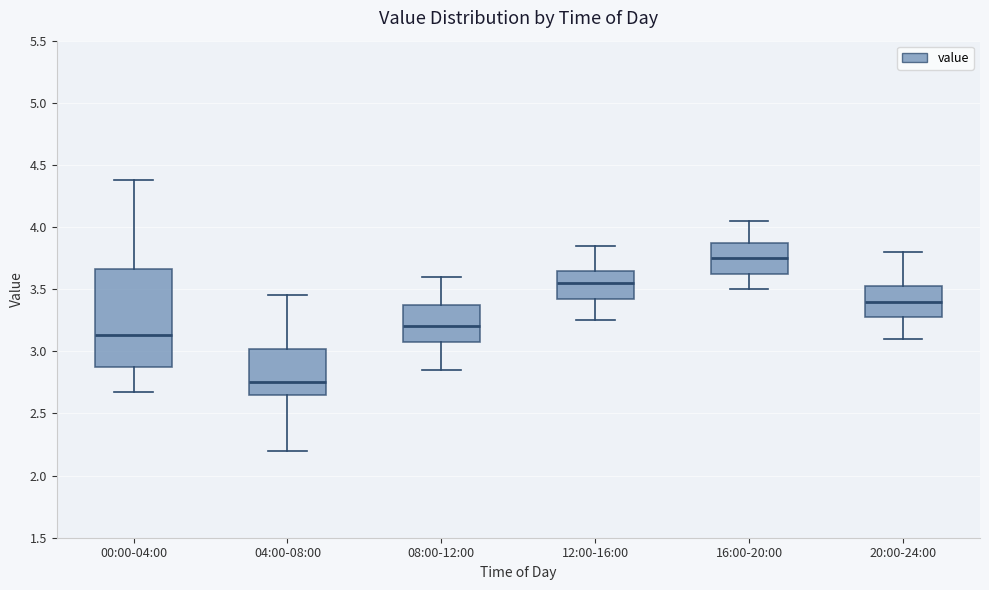

Where does the lower whisker of the box for 16:00-20:00 end on the y-axis? The values are not printed on the chart, so give them approximately, as read against the axis.

3.50